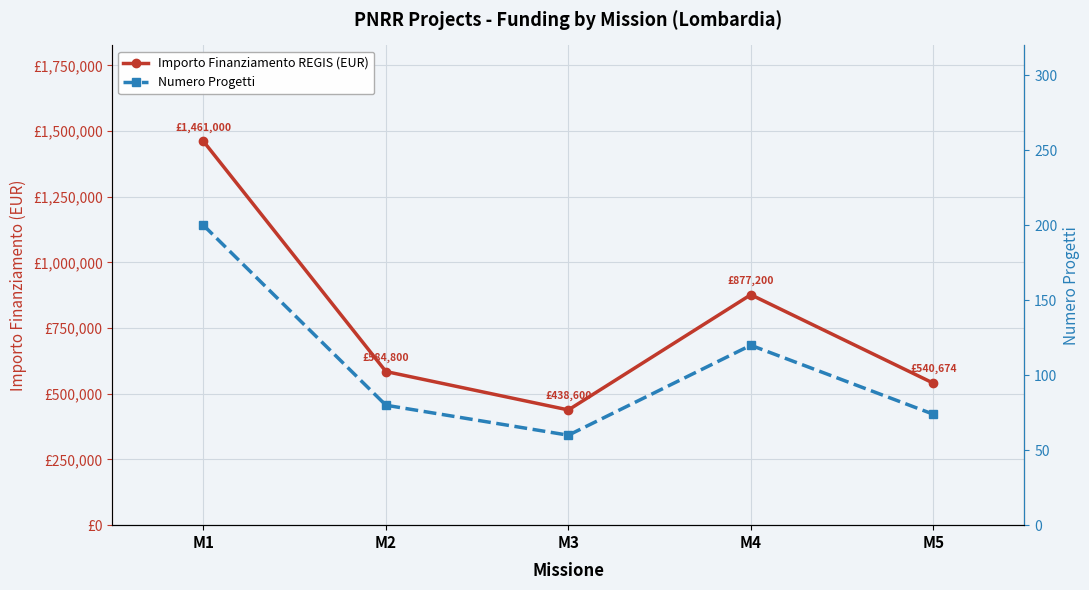

At how many categories does at least one series exceed 1165555?

1